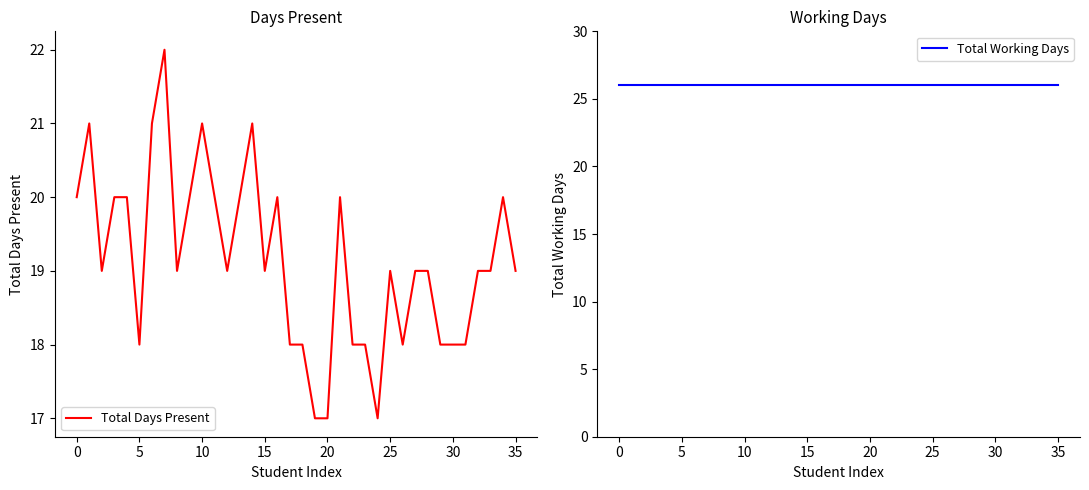

List the series in order of their peak value, highest first.

Total Working Days, Total Days Present